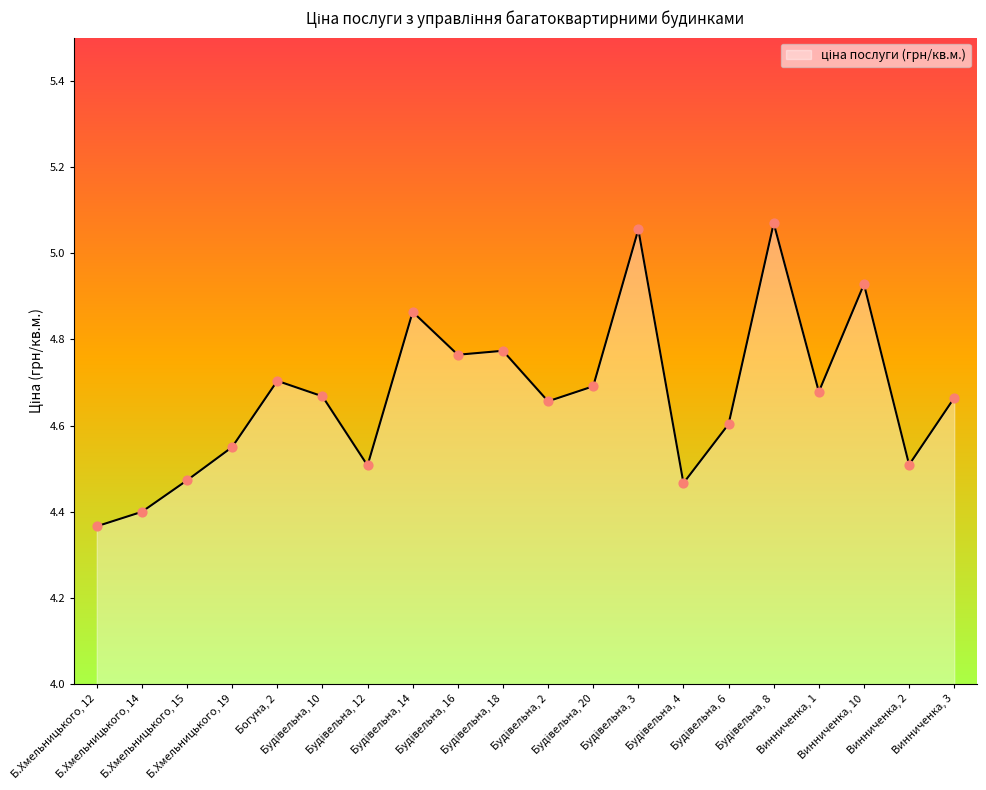

What is the ratio of the value at Богуна, 2 to the value at Винниченка, 1?

1.0